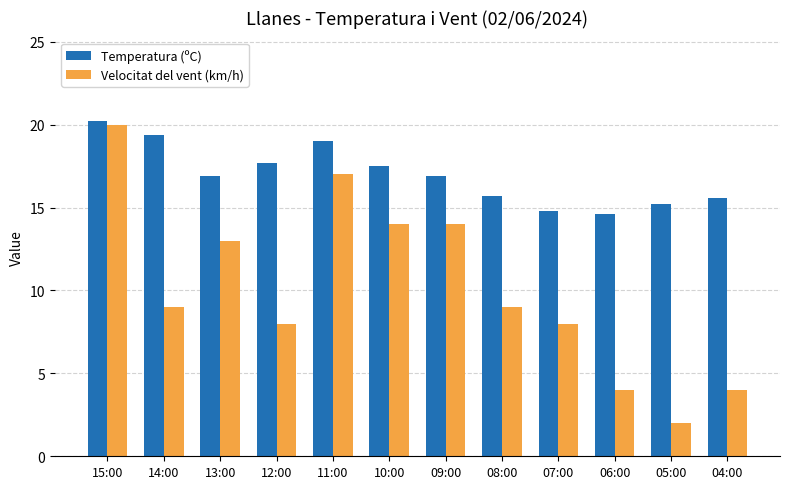

How many values in the Temperatura (ºC) series exceed 16?

7